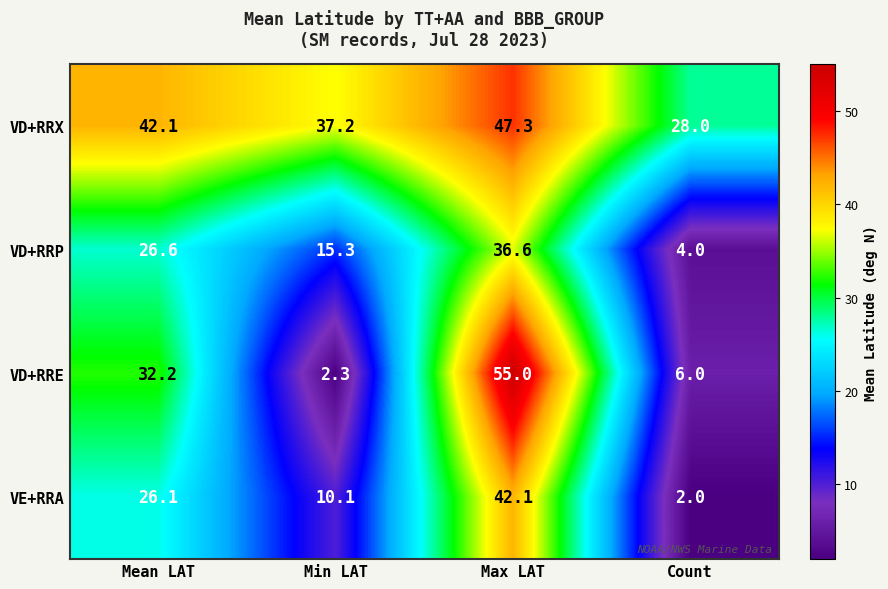

What is the greatest value displayed?

55.0